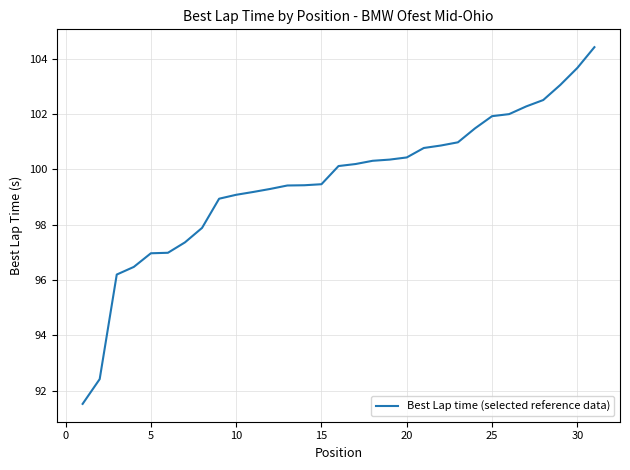

What is the smallest value displayed?

91.5